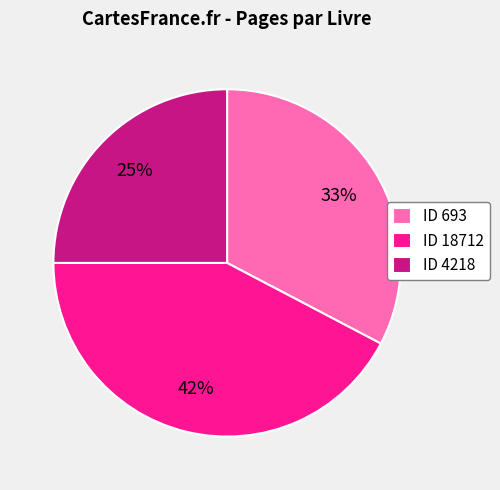

Which has a higher value, ID 4218 or ID 18712?

ID 18712